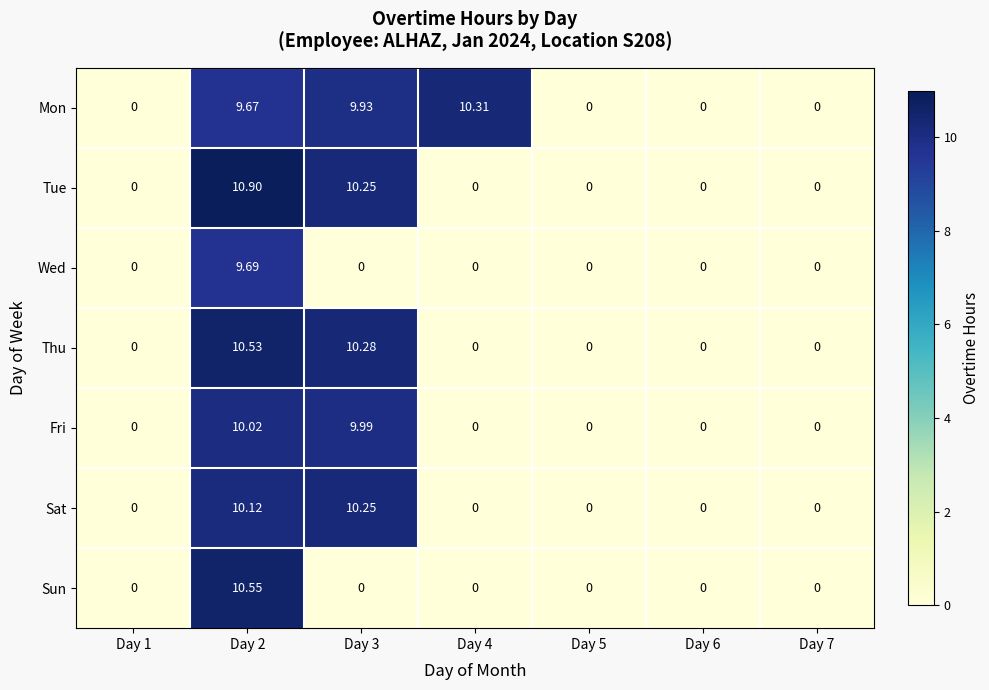

Is the value of Thu at Day 2 greater than the value of Wed at Day 1?

Yes